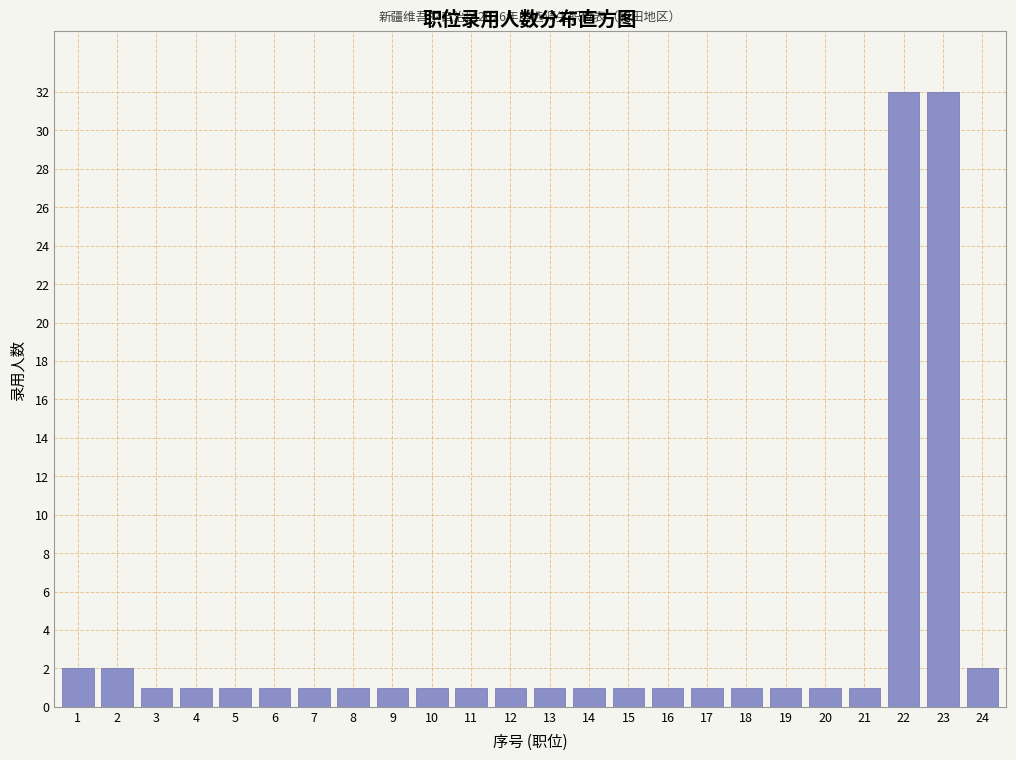

Reading left to right, what are all the values shown in this chart?

1=2	2=2	3=1	4=1	5=1	6=1	7=1	8=1	9=1	10=1	11=1	12=1	13=1	14=1	15=1	16=1	17=1	18=1	19=1	20=1	21=1	22=32	23=32	24=2